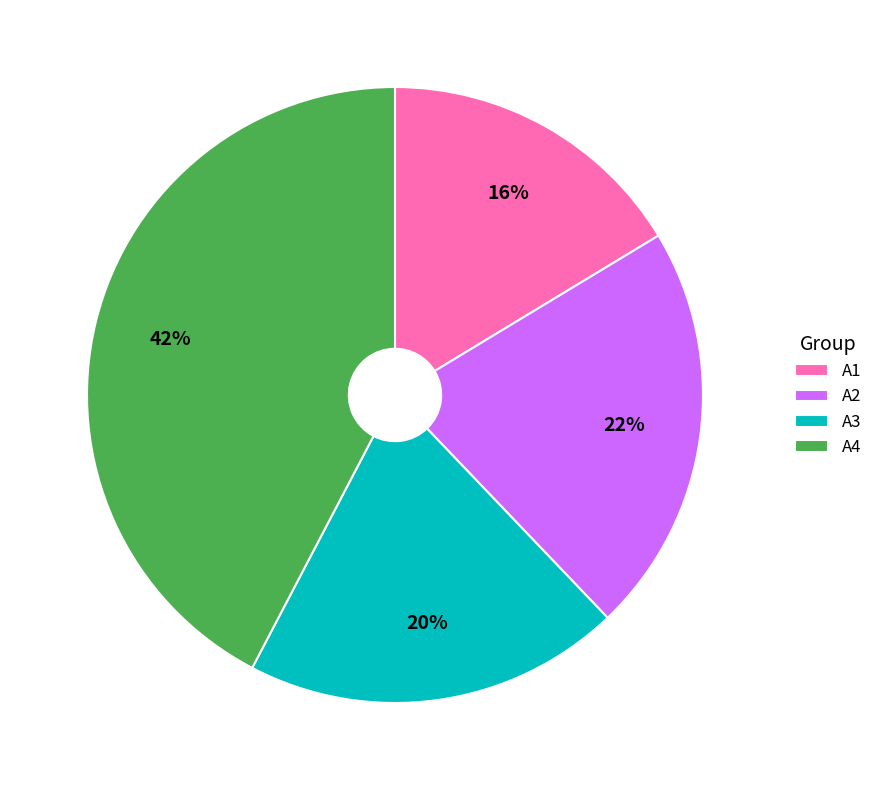

Is A4 the majority of the pie?

No